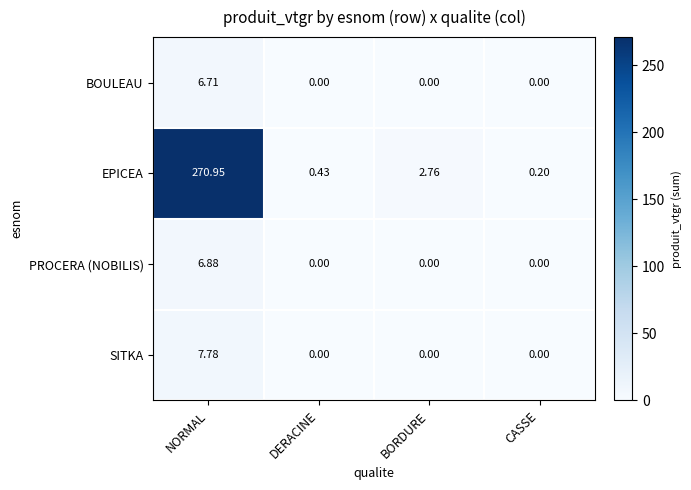

At which category is the sum across all series the highest?

NORMAL